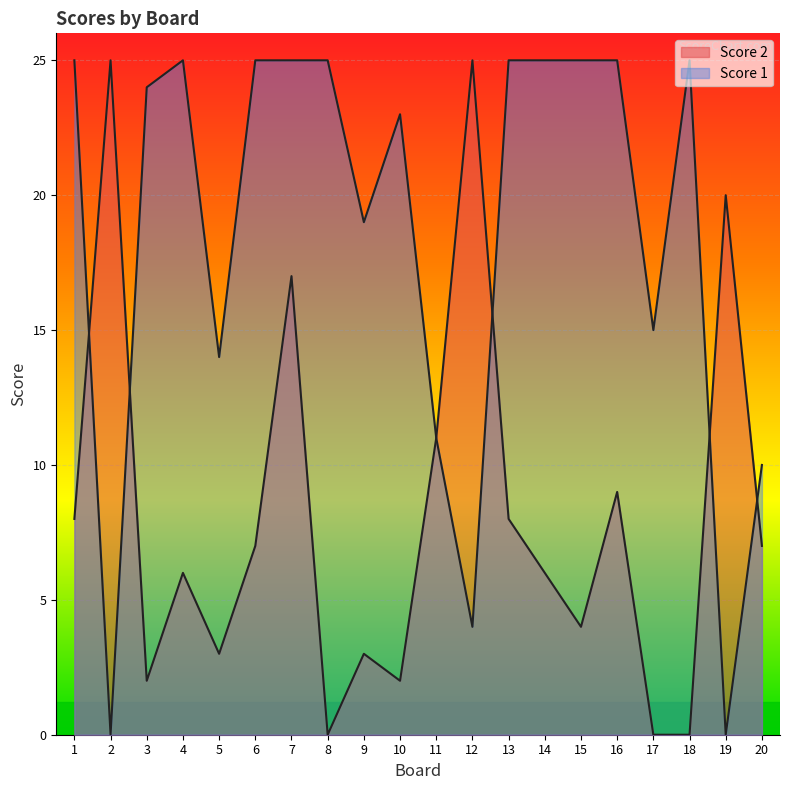

Reading left to right, list all the values displayed in this chart.

Score 2: 1=8	2=25	3=2	4=6	5=3	6=7	7=17	8=0	9=3	10=2	11=11	12=25	13=8	14=6	15=4	16=9	17=0	18=0	19=20	20=7
Score 1: 1=25	2=0	3=24	4=25	5=14	6=25	7=25	8=25	9=19	10=23	11=11	12=4	13=25	14=25	15=25	16=25	17=15	18=25	19=0	20=10